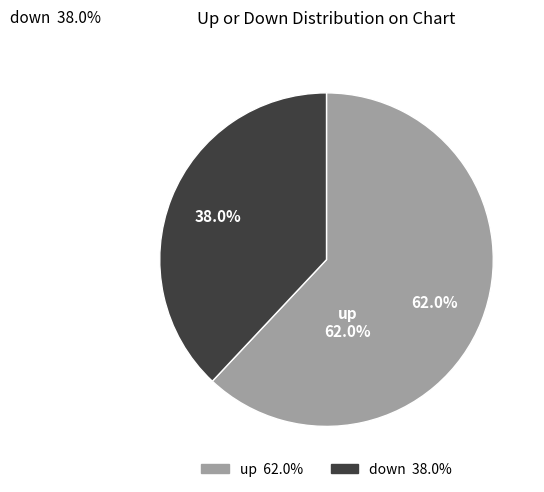

Which has a higher value, down or up?

up